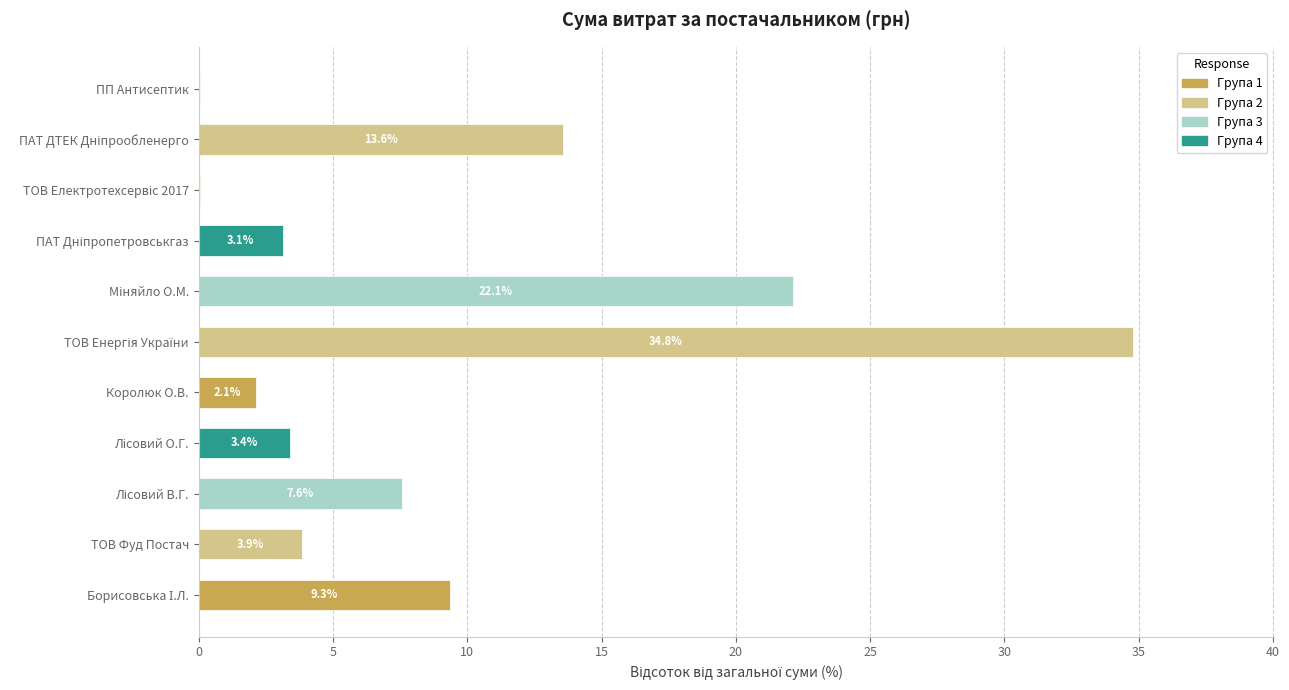

What is the change in value from Королюк О.В. to ПП Антисептик?

-2.1